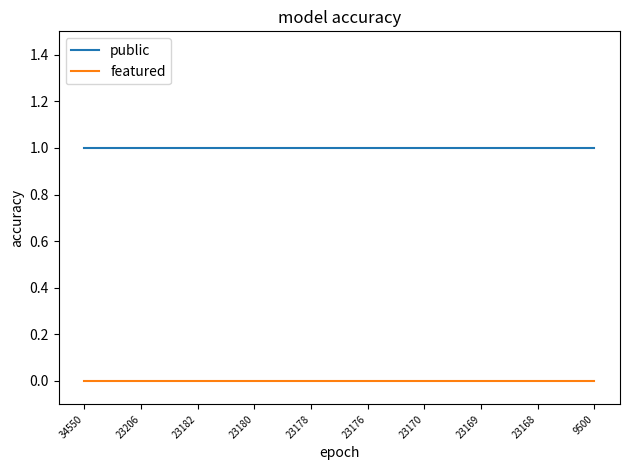

Reading left to right, what are all the values shown in this chart?

public: 34550=1	23206=1	23182=1	23180=1	23178=1	23176=1	23170=1	23169=1	23168=1	9500=1
featured: 34550=0	23206=0	23182=0	23180=0	23178=0	23176=0	23170=0	23169=0	23168=0	9500=0